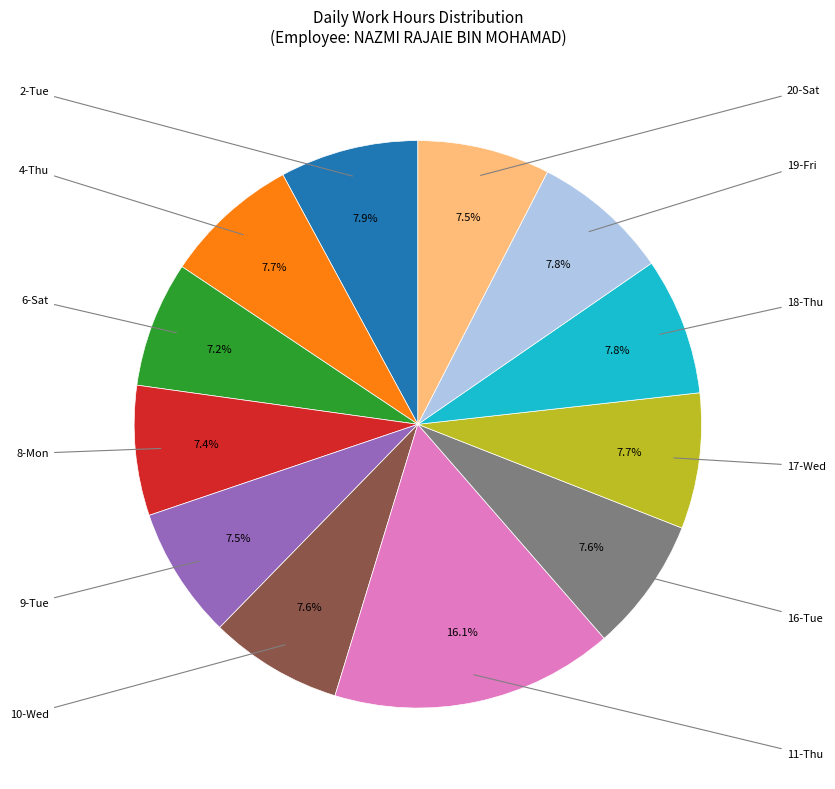

To the nearest percent, what is the difference between the largest and smallest slice percentages?

9%